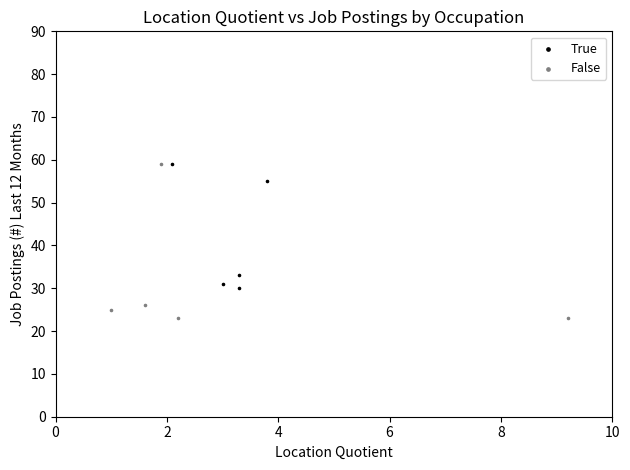

Which series contains the lowest Y value?

False